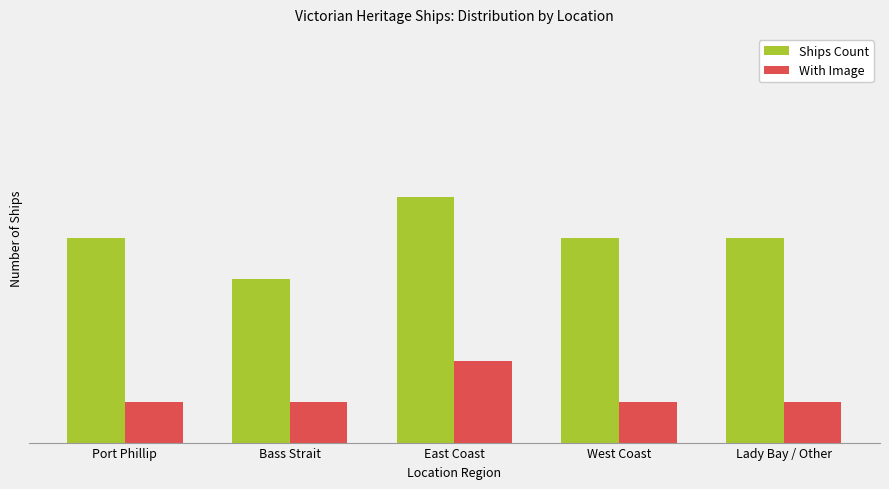

Are the bars grouped side by side (vs. stacked)?

Yes